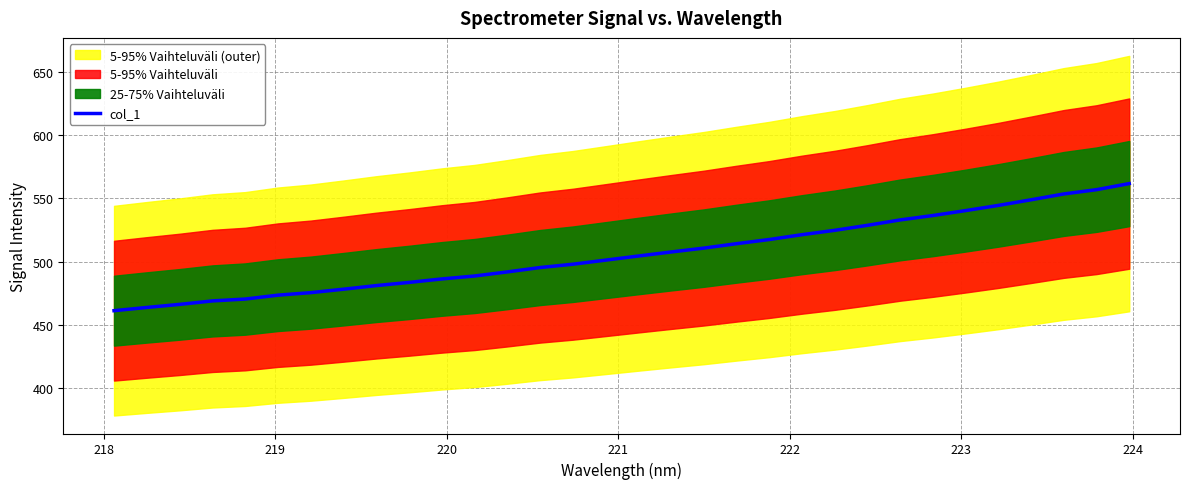

Count the number of categories in the chart.

32